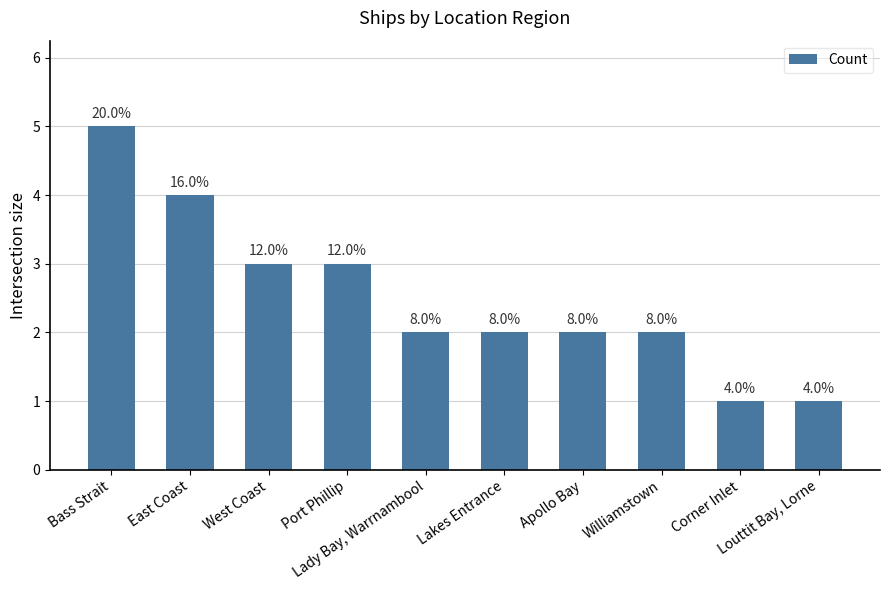

What is the minimum value shown in the chart?

1